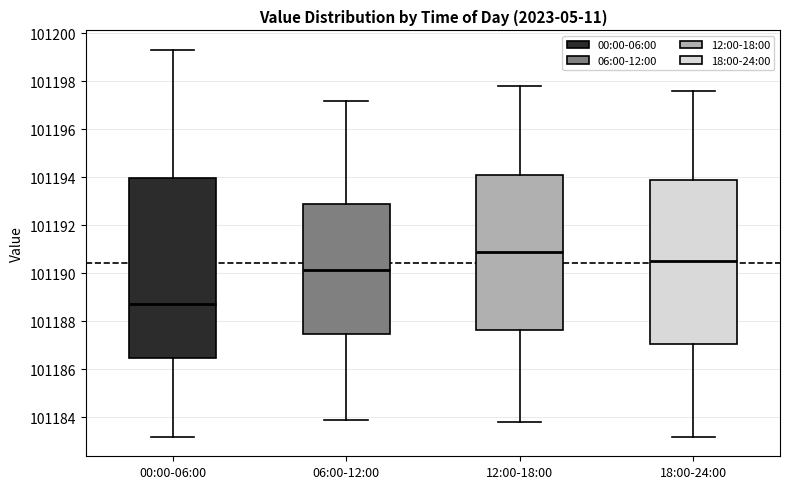

Which box is the tallest, from its lower edge to its upper edge?

00:00-06:00